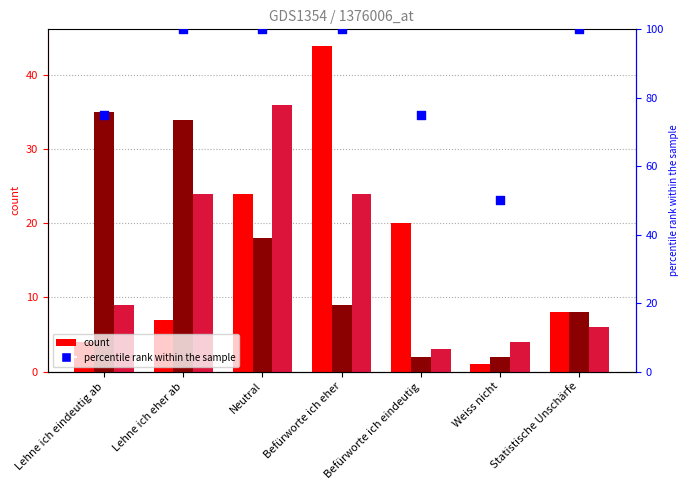

Which series has the largest total across all categories?

percentile rank within the sample